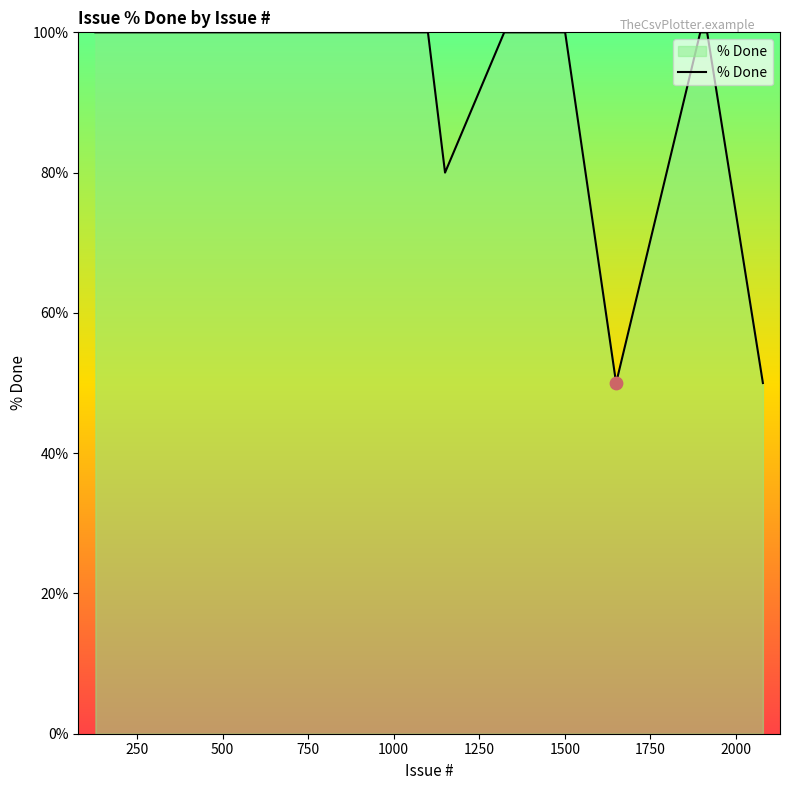

What is the difference between the maximum and minimum values?

50